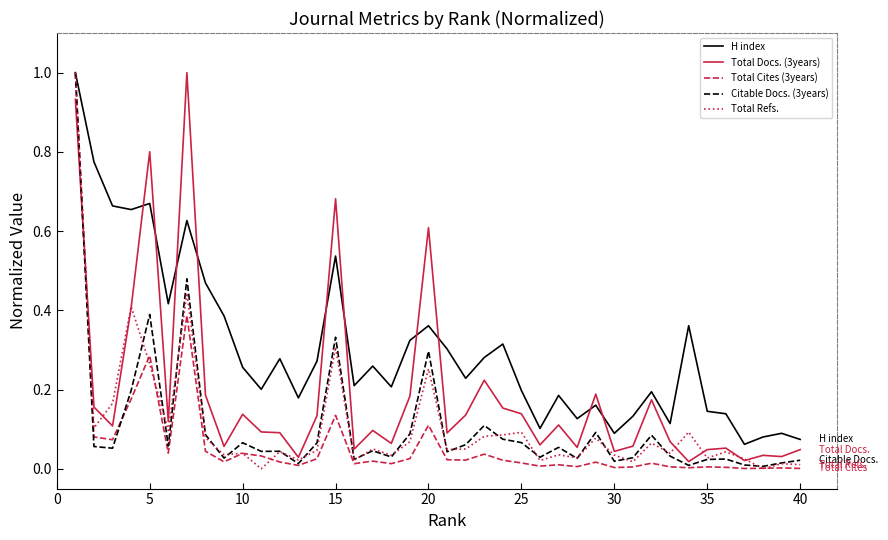

True or false: Total Refs. has more than 2 interior local peaks.

True